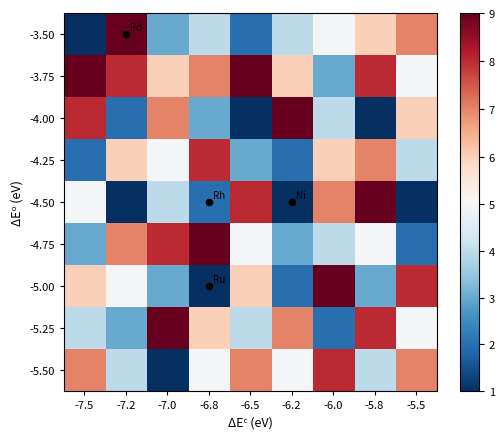

At which category is the sum across all series the highest?

-5.8